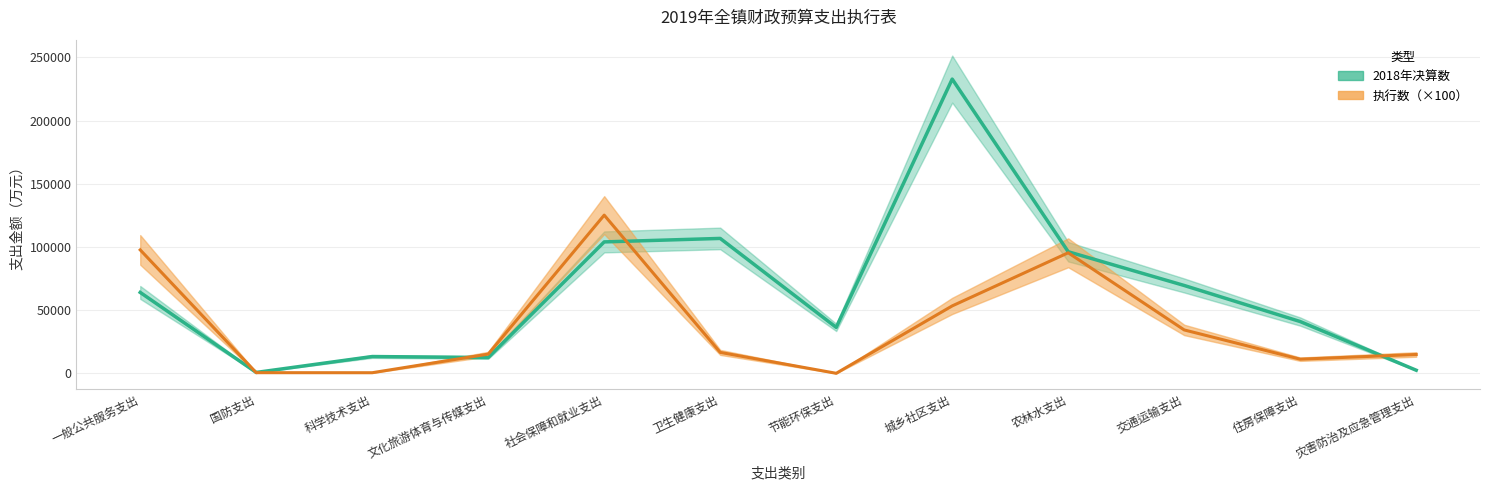

True or false: 执行数 has a value of 11171.0 at 住房保障支出.

True